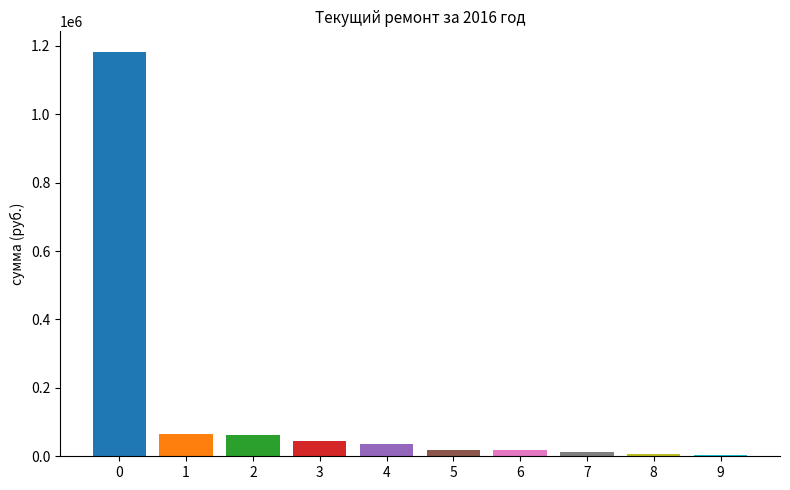

What is the average value?

145226.7